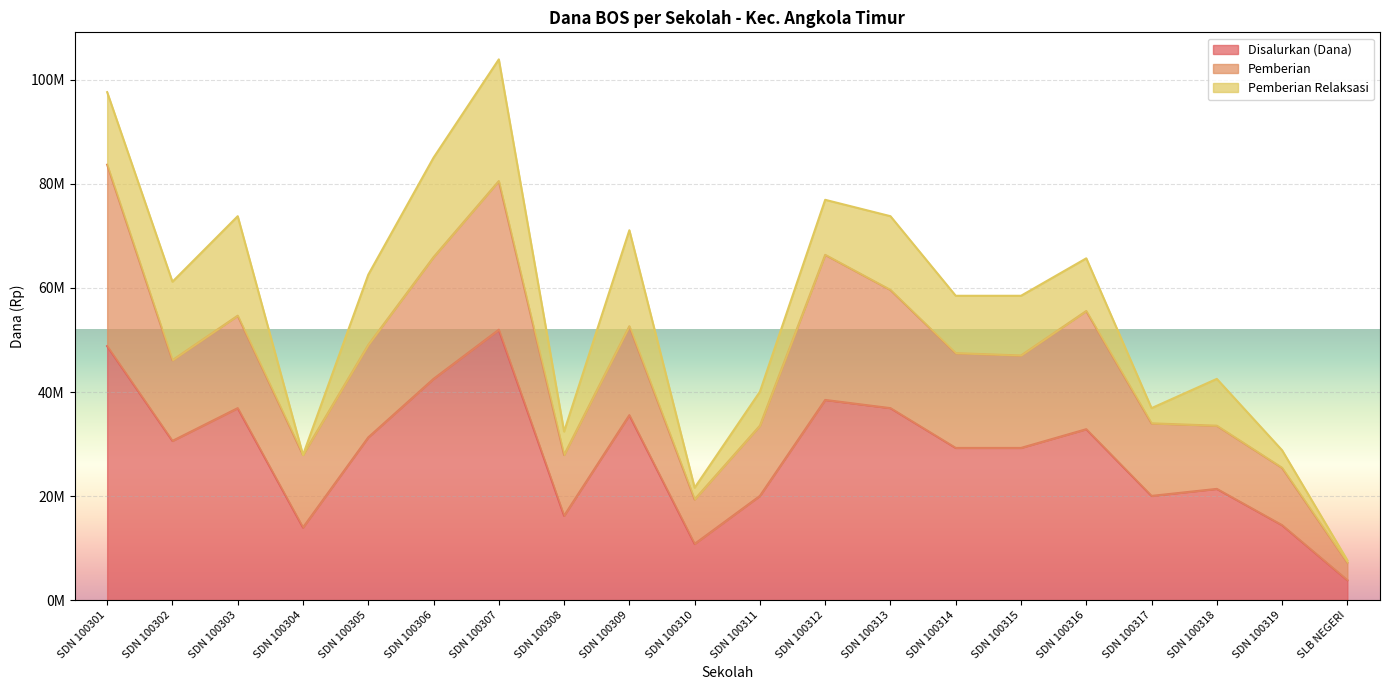

What is the difference between the maximum and minimum values in the Disalurkan (Dana) series?

48150000